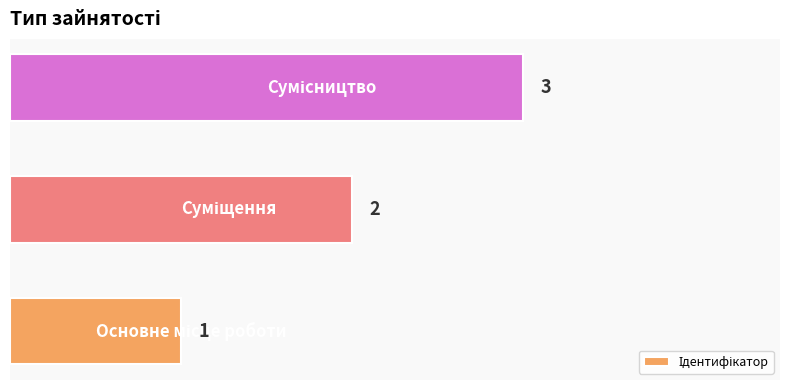

What is the greatest value displayed?

3